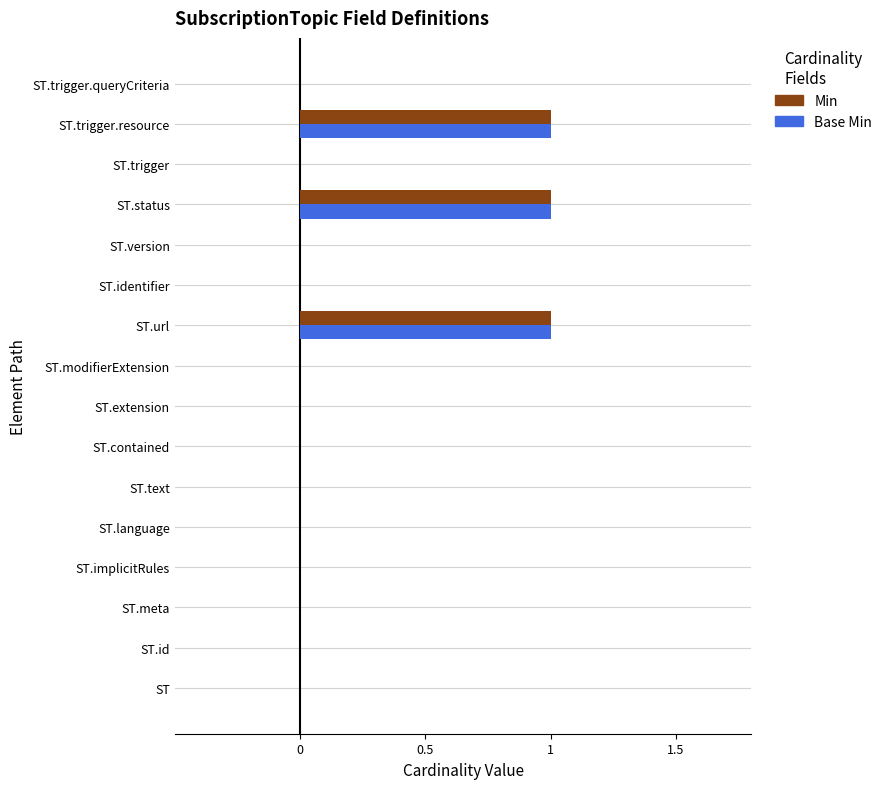

The Base Min series shows 0 at ST.language. True or false?

True